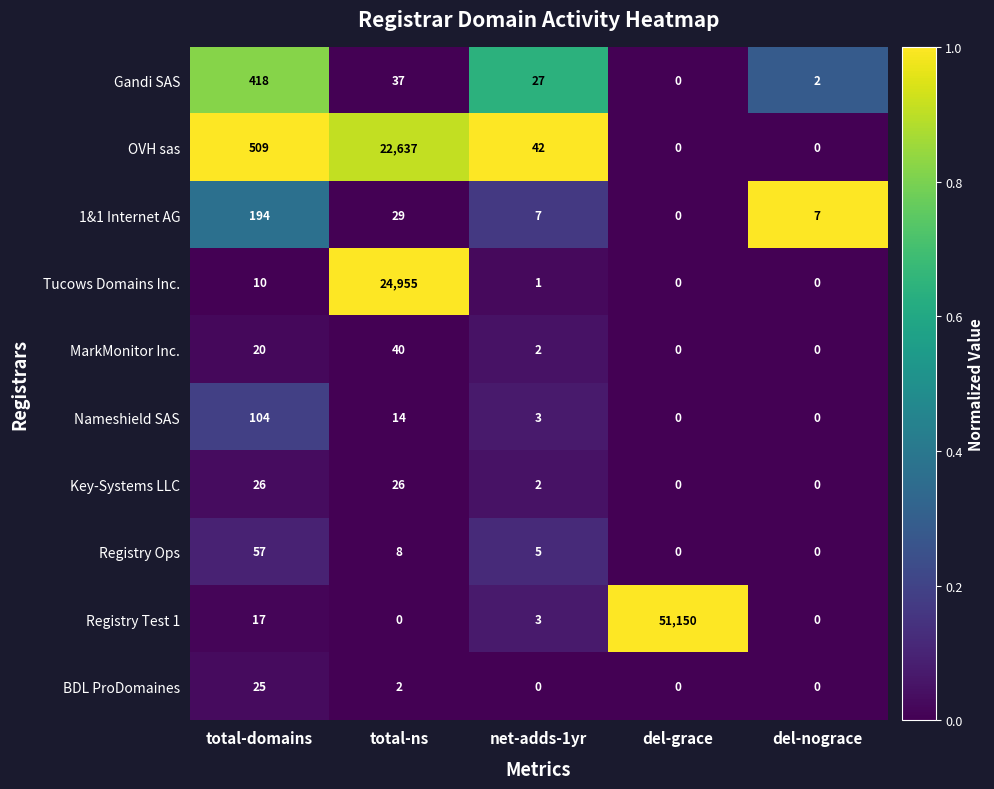

Where is MarkMonitor Inc. nearest to the value 20?

total-domains